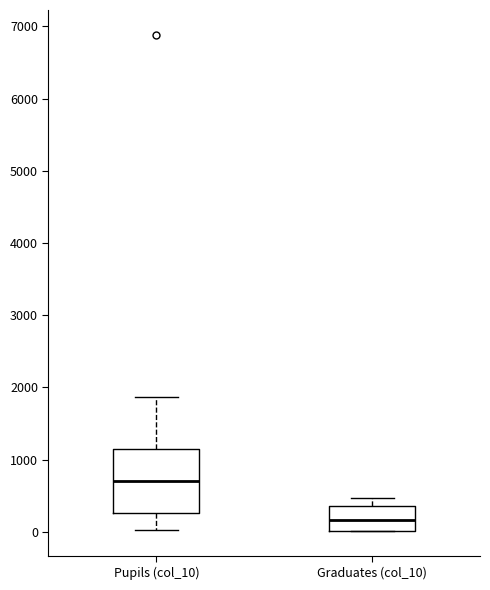

Where is the lower edge of the box for Pupils (col_10) on the y-axis? The values are not printed on the chart, so give them approximately, as read against the axis.

300